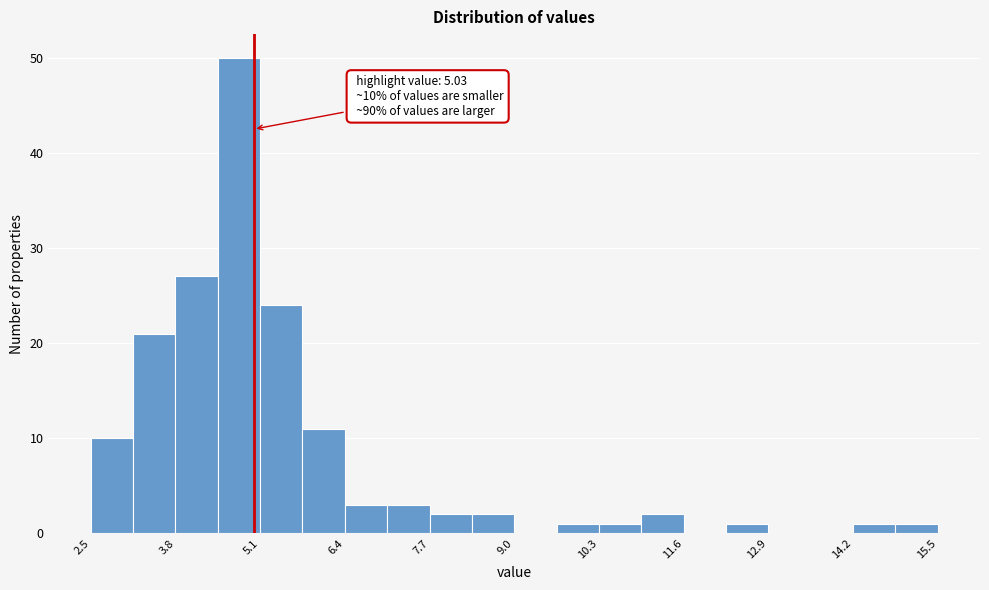

Read against the x-axis, roughly where is the centre of the tallest bar?

4.8